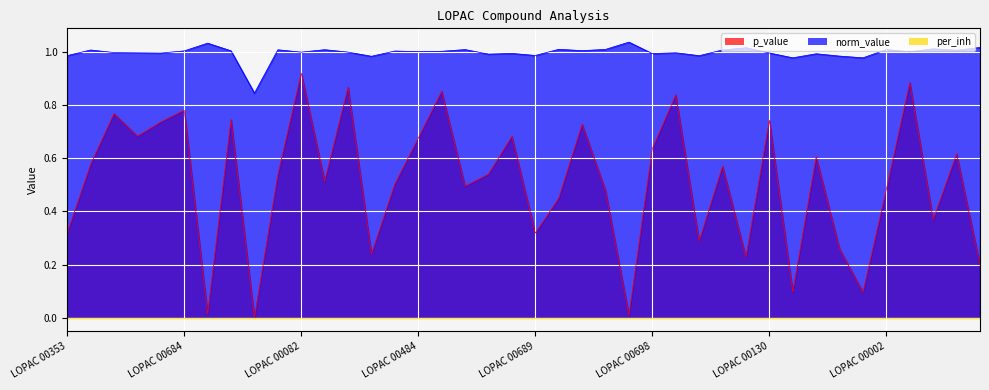

True or false: p_value and norm_value cross at least once.

False